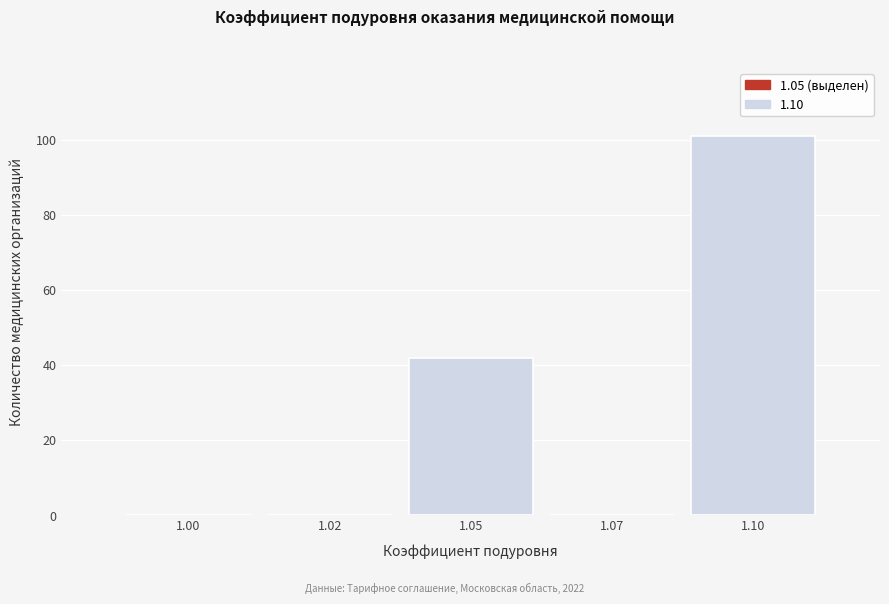

Reading right to left, what are all the values shown in this chart?

1.10=101	1.07=0	1.05=42	1.02=0	1.00=0